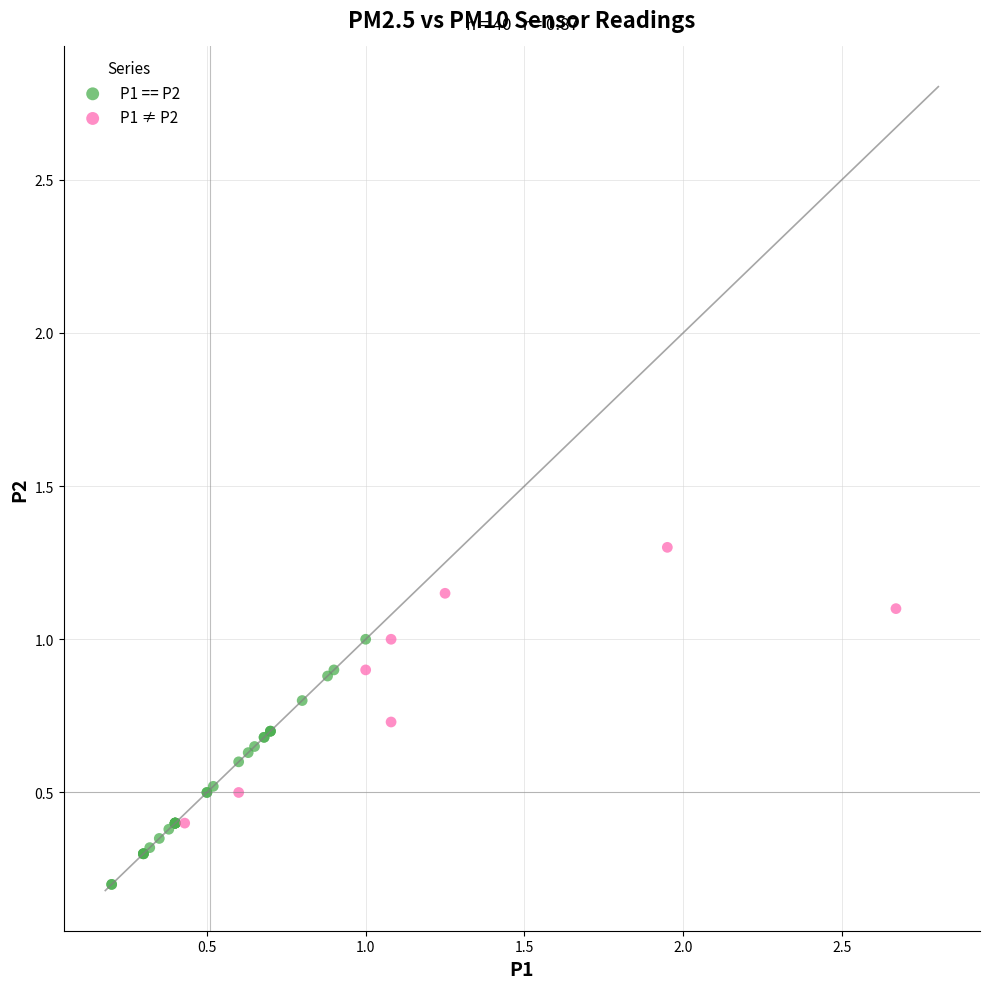

Which series reaches the minimum Y coordinate?

P1 == P2